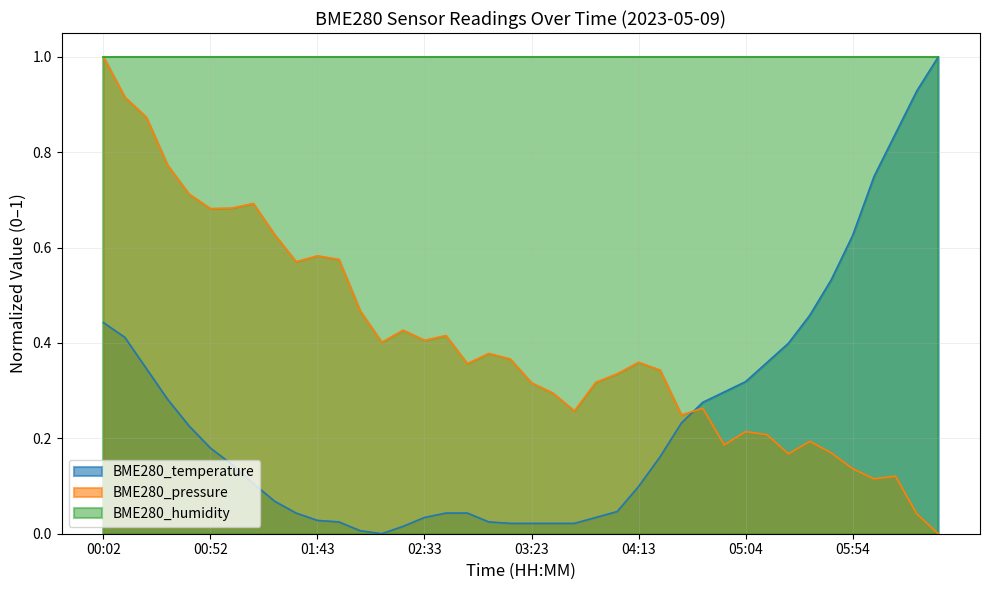

How many lines are shown in the chart?

3